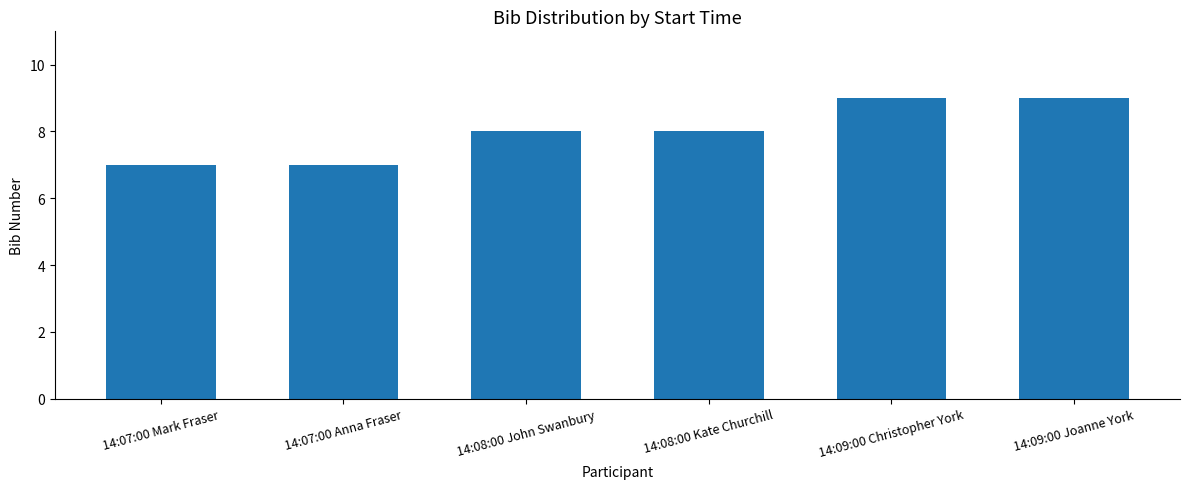

Read the value at 14:09:00 Christopher York.

9